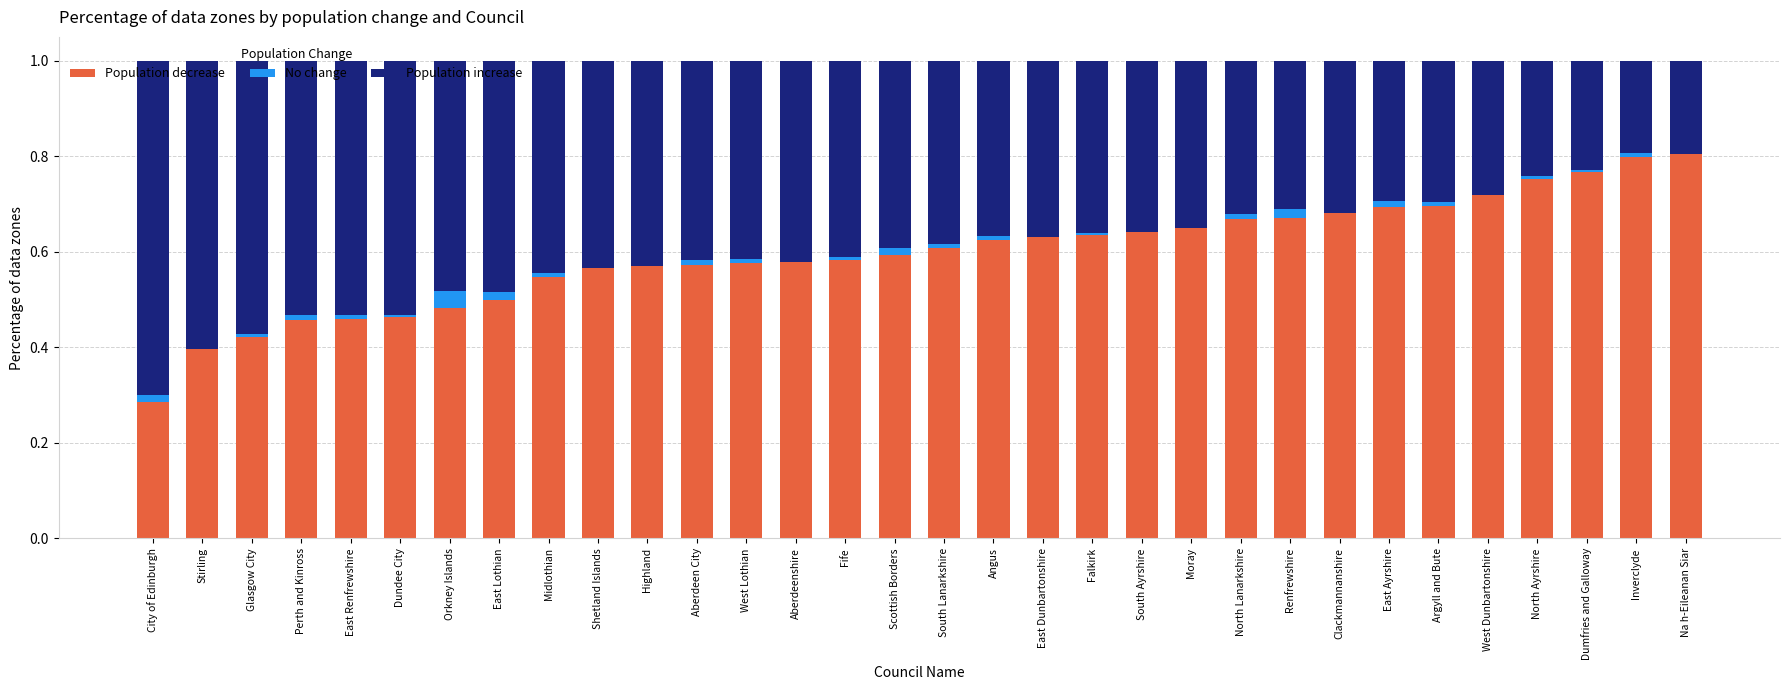

The Population decrease series shows 0.6 at Fife. True or false?

True